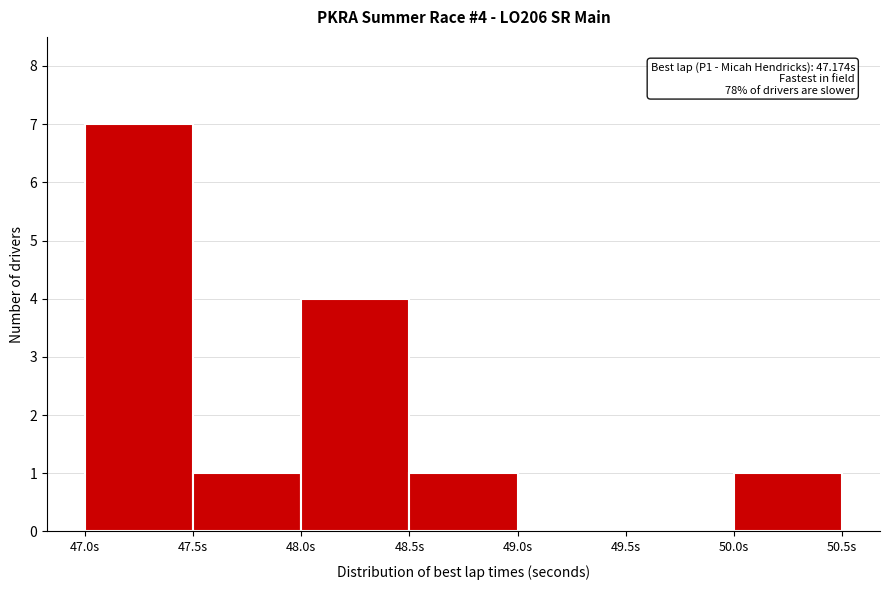

Over which range of the x-axis is the bar tallest?

47.0 to 47.5